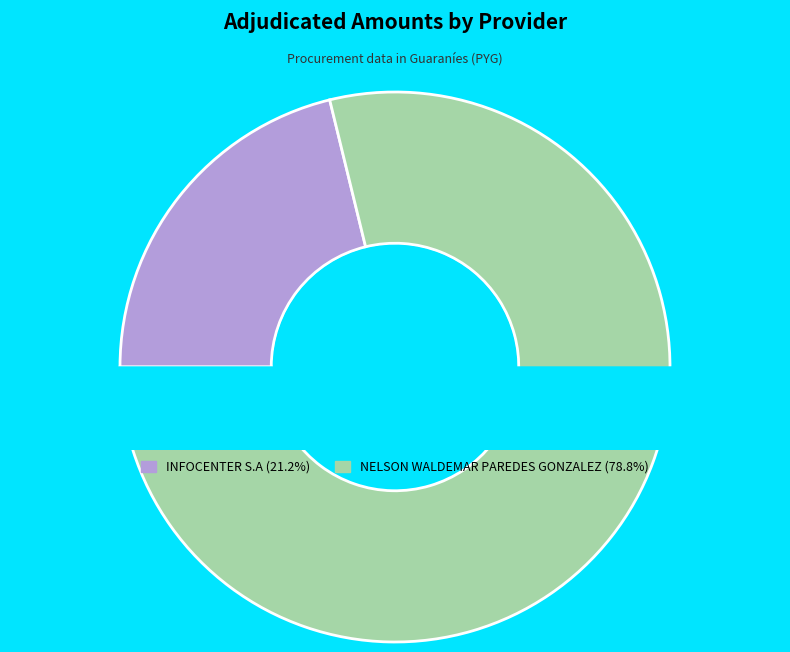

What is the change in value from INFOCENTER S.A to NELSON WALDEMAR PAREDES GONZALEZ?

+8664879